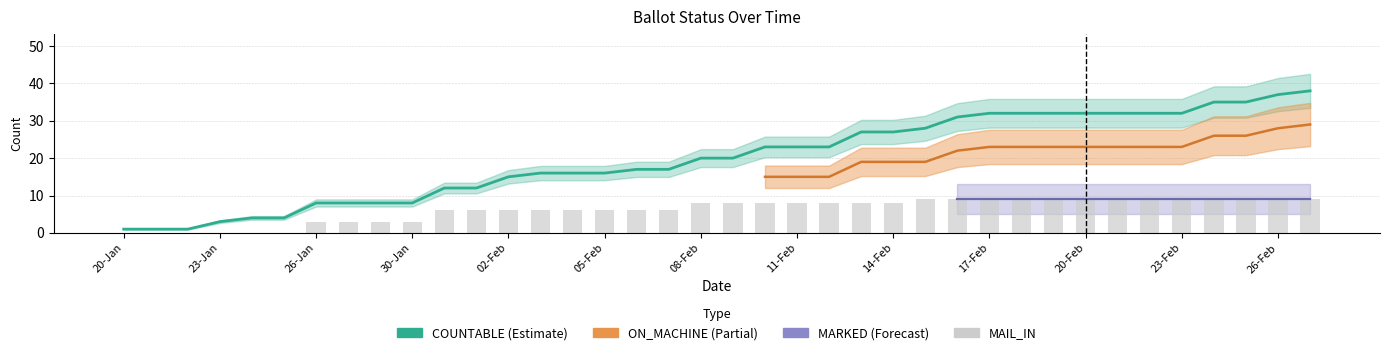

Which category has the highest value across all series?

27-Feb